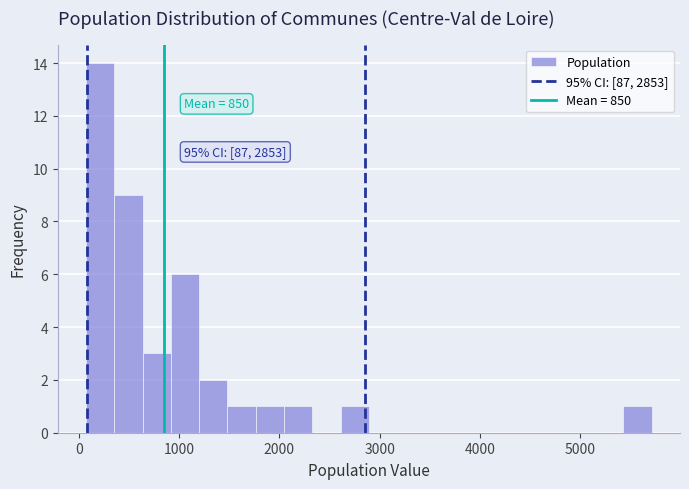

Read against the x-axis, roughly where is the centre of the tallest bar?

200